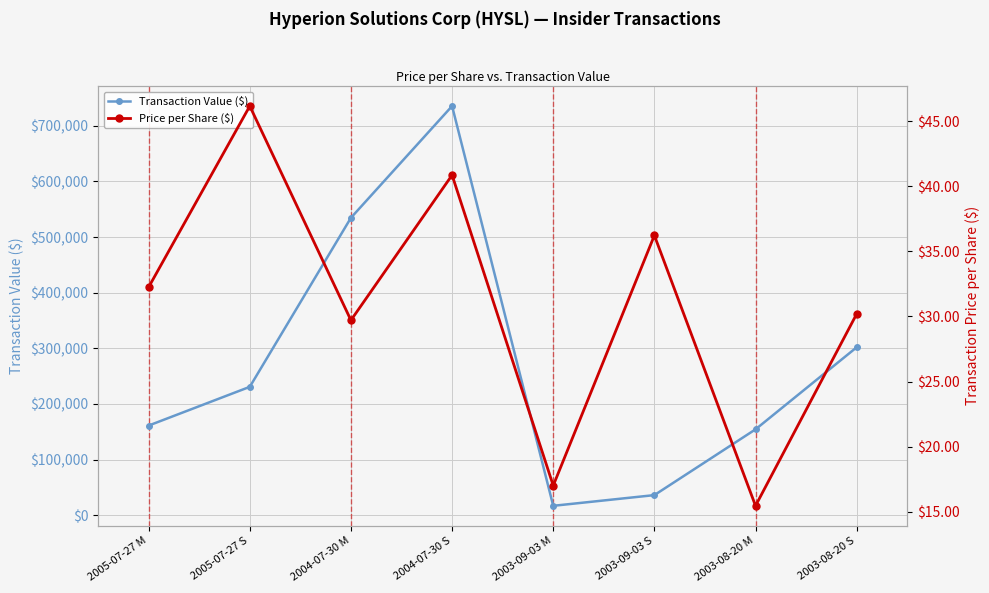

True or false: Price per Share ($) has more than 2 points higher than both neighbors.

True